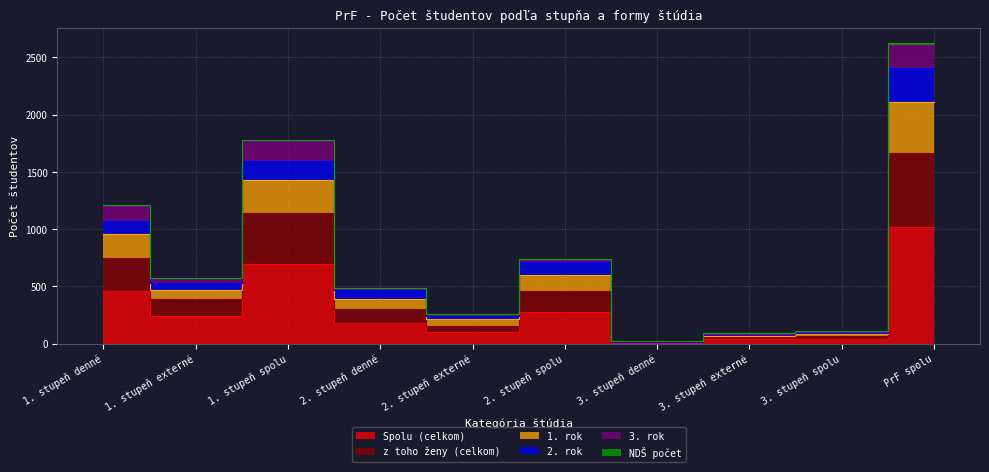

Does the chart display data point markers on the line(s)?

No